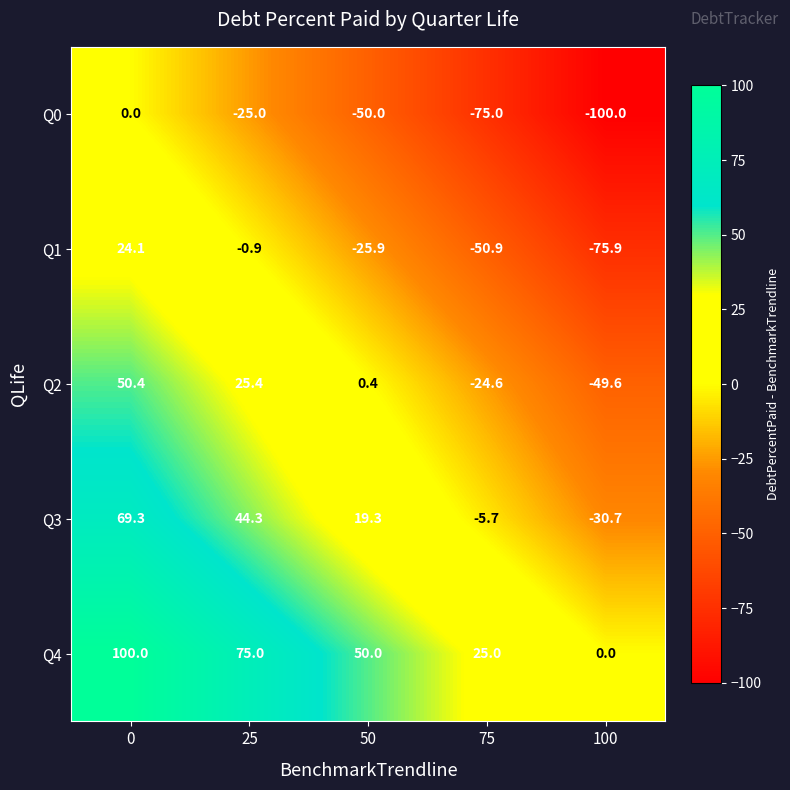

The value of Q0 at 50 is -23.0. True or false?

False